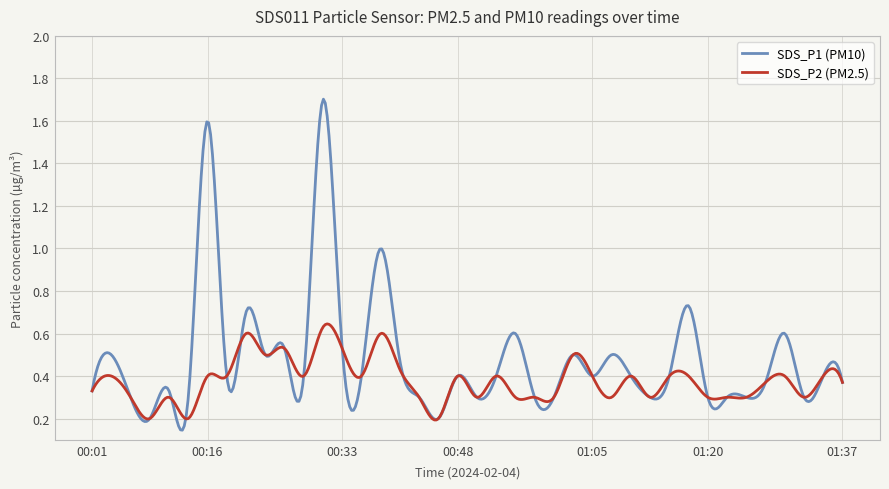

Which series has the largest total across all categories?

SDS_P1 (PM10)